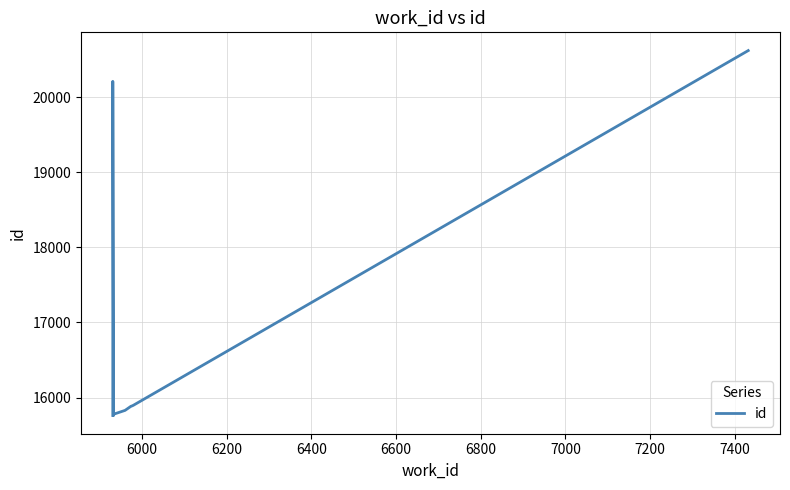

The chart shows a value of 21041 at 6200. True or false?

False